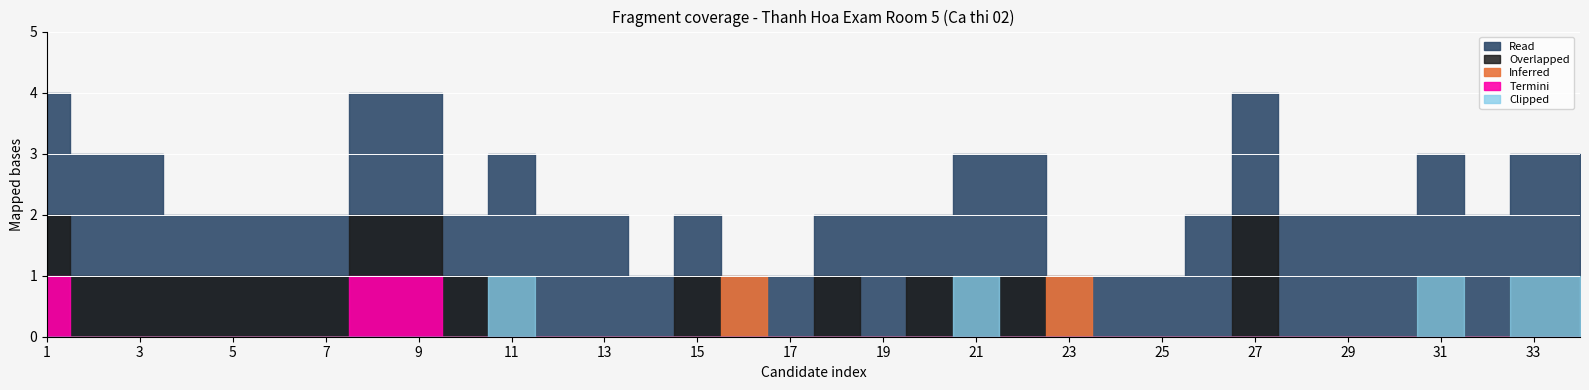

What is the difference between the maximum and second lowest values in the Inferred series?

1